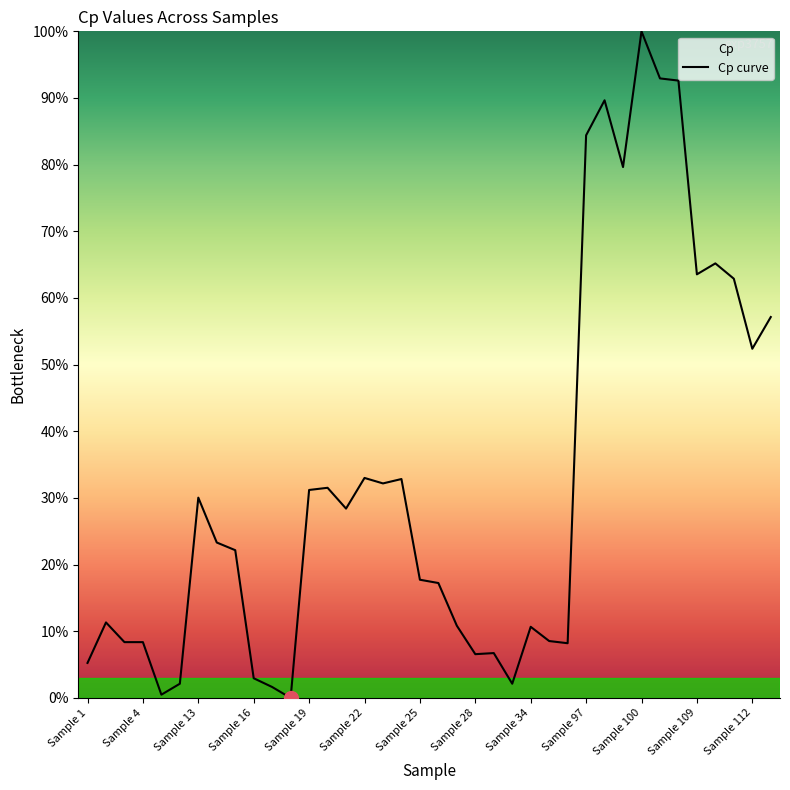

True or false: the data shows 28.4 at 14.

True